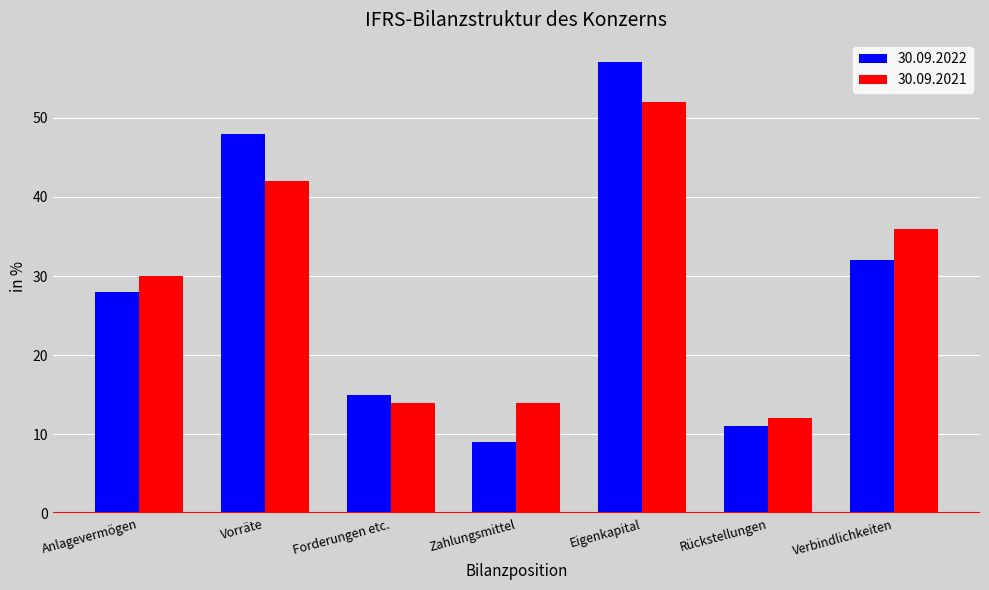

What is the minimum value shown in the chart?

9